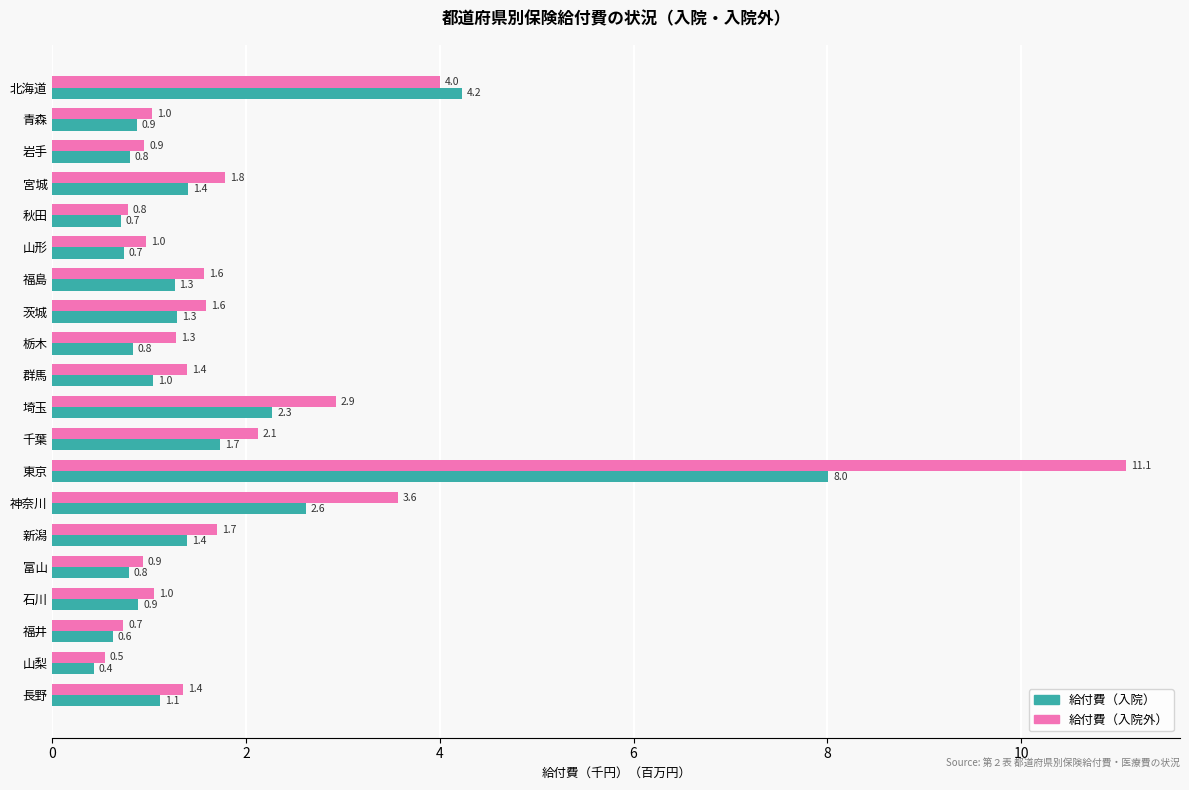

Where is 給付費（入院外） nearest to the value 5?

北海道